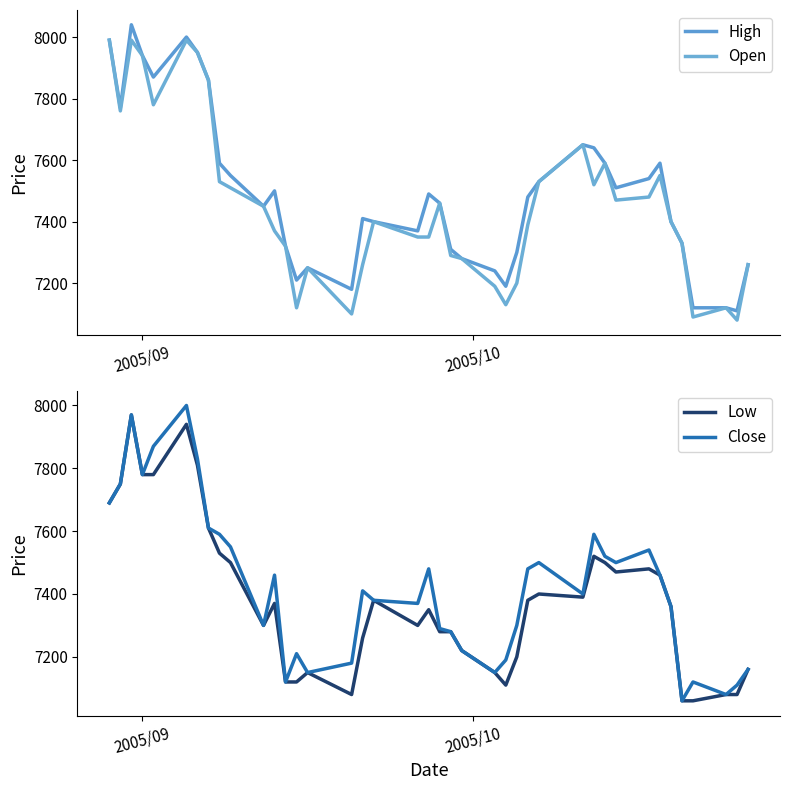

What is the difference between the second highest and minimum values in the Open series?

910